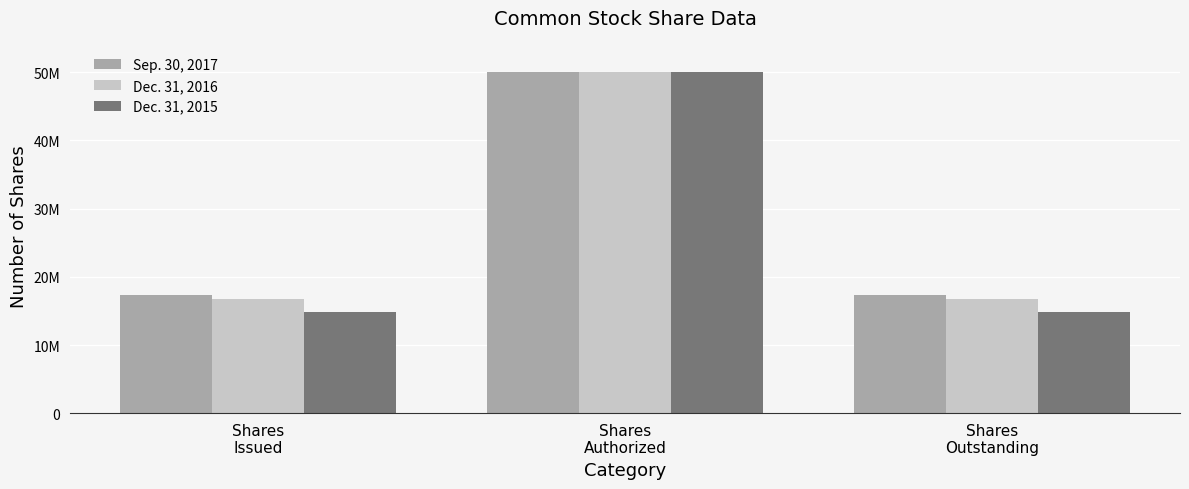

What are all the series names shown in the legend?

Sep. 30, 2017, Dec. 31, 2016, Dec. 31, 2015